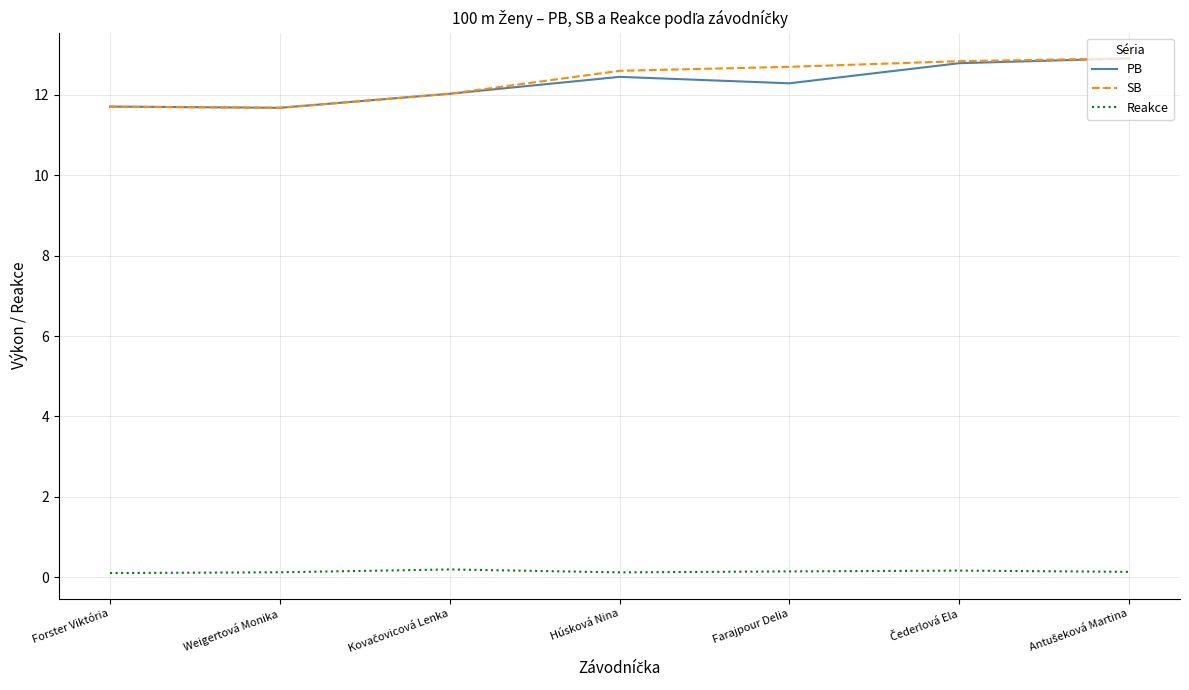

What is the sum of all PB values?

85.9